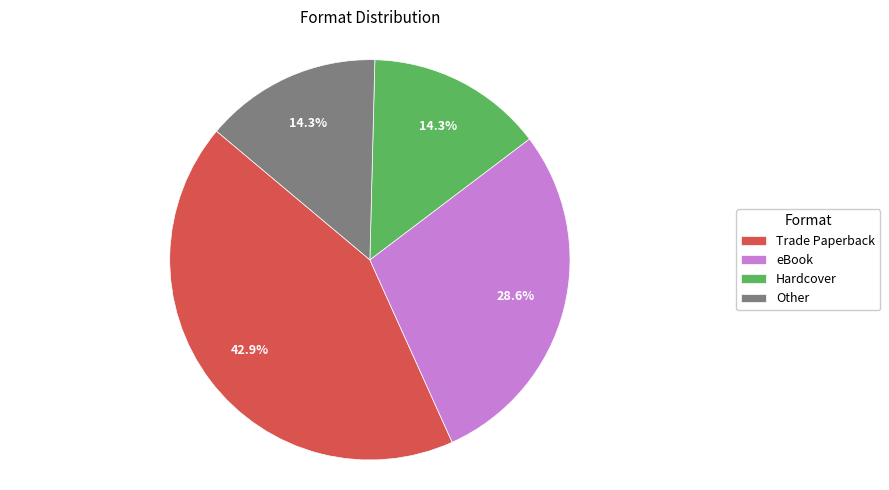

To the nearest percent, what is the difference between the largest and smallest slice percentages?

29%